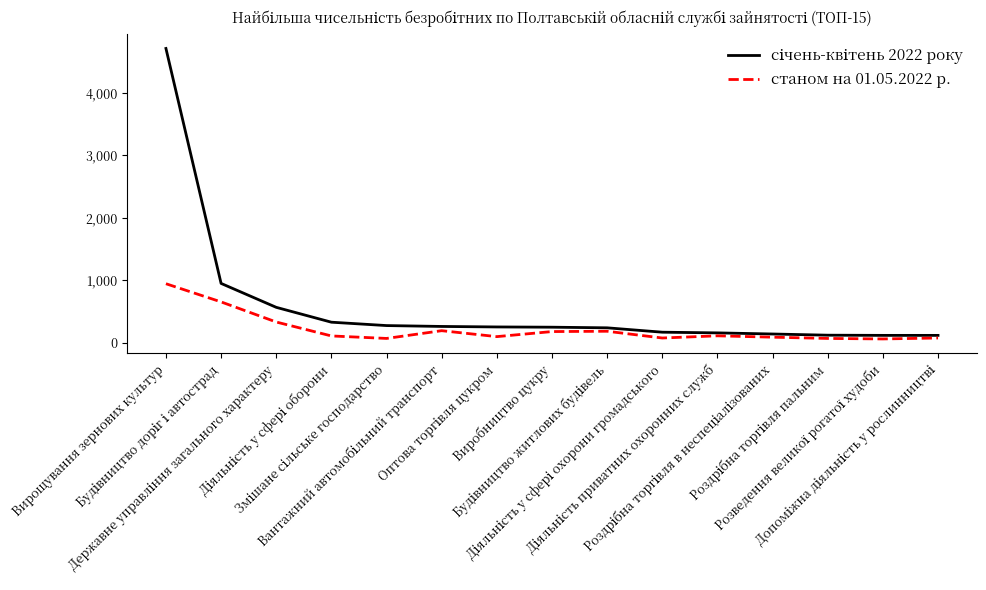

What is the maximum value for станом на 01.05.2022 р.?

944